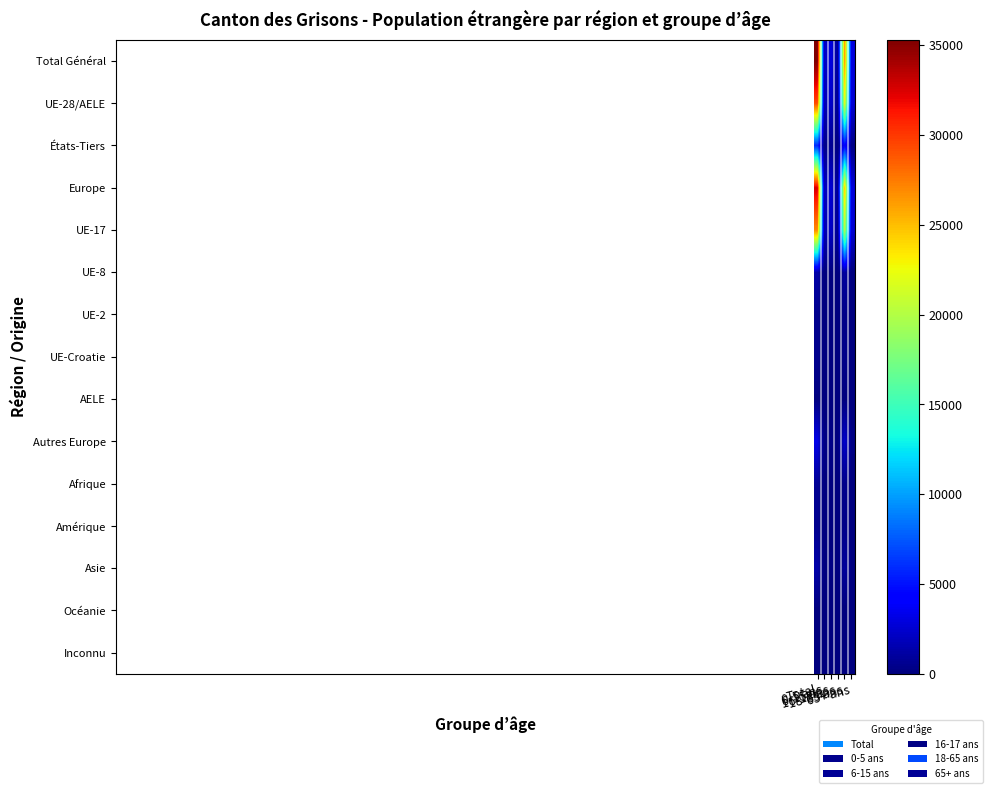

At which category is the sum across all series the highest?

Total